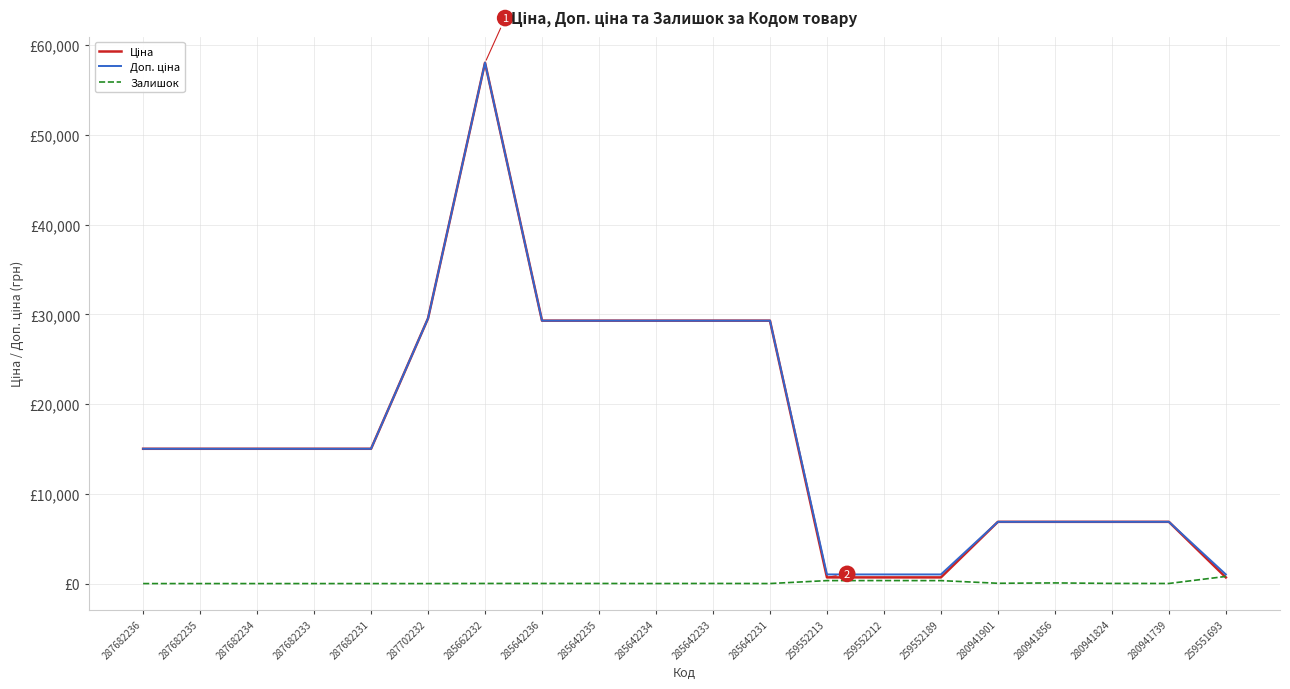

Is this an area chart (filled region under the line)?

No